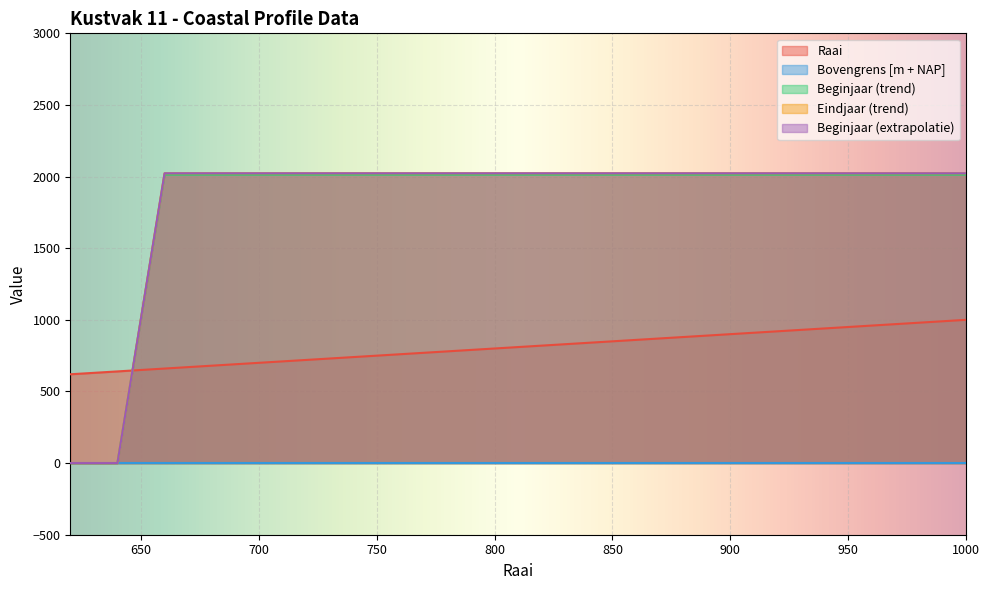

Where do Raai and Beginjaar (trend) first cross each other?

640 and 660